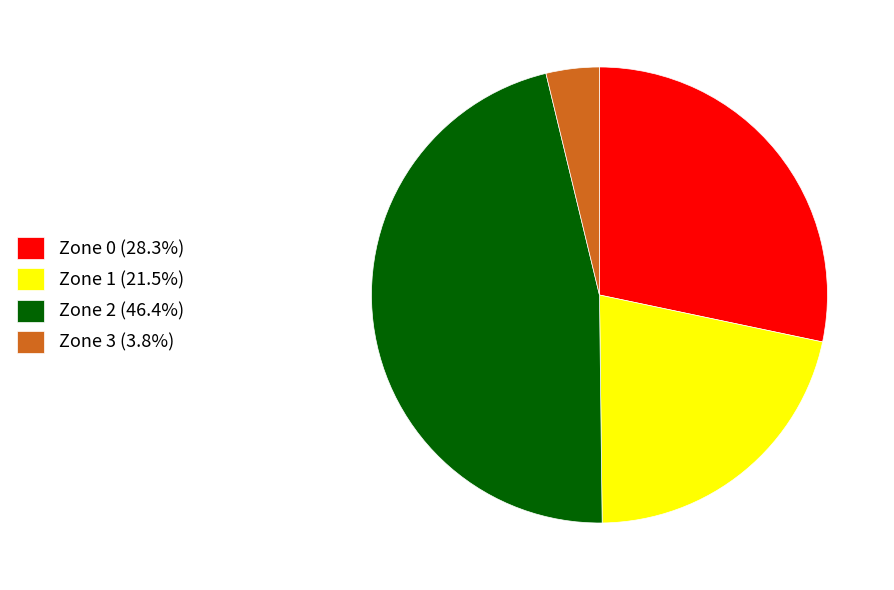

What is the ratio of the value at Zone 1 (21.5%) to the value at Zone 2 (46.4%)?

0.5